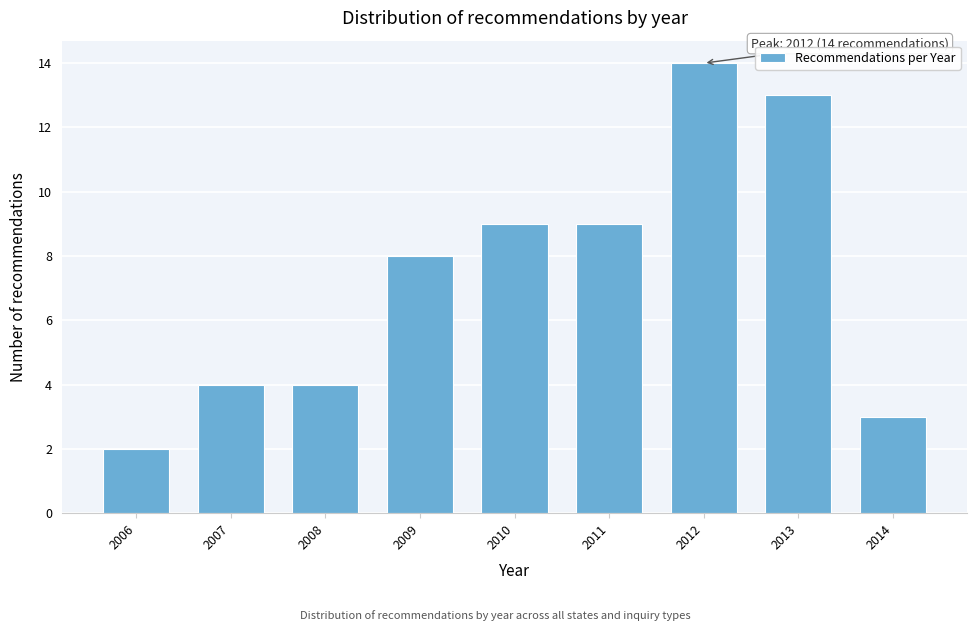

Reading left to right, extract all data points from this chart.

2006=2	2007=4	2008=4	2009=8	2010=9	2011=9	2012=14	2013=13	2014=3